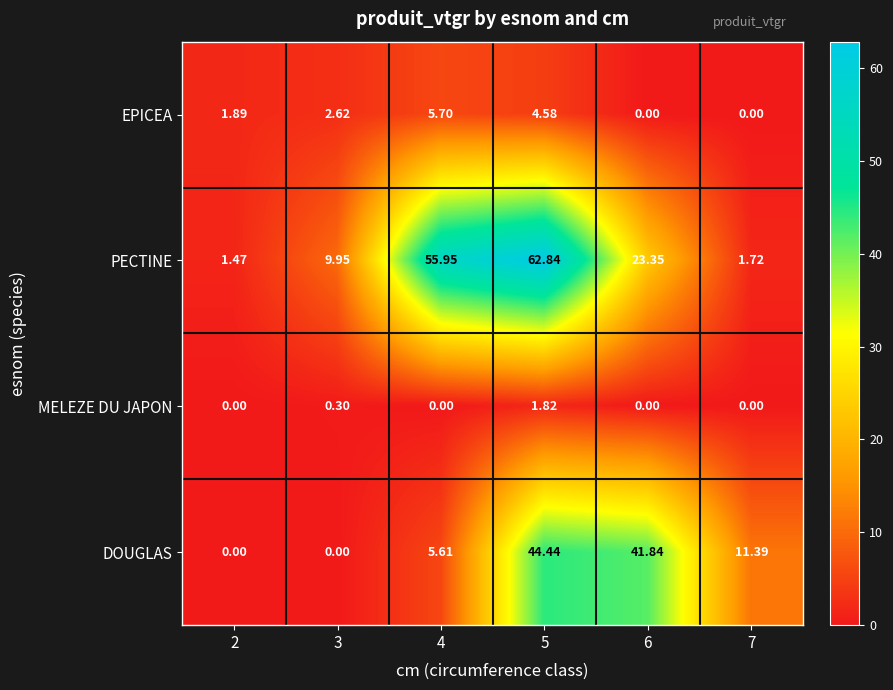

Which series has the largest range (max minus min)?

PECTINE